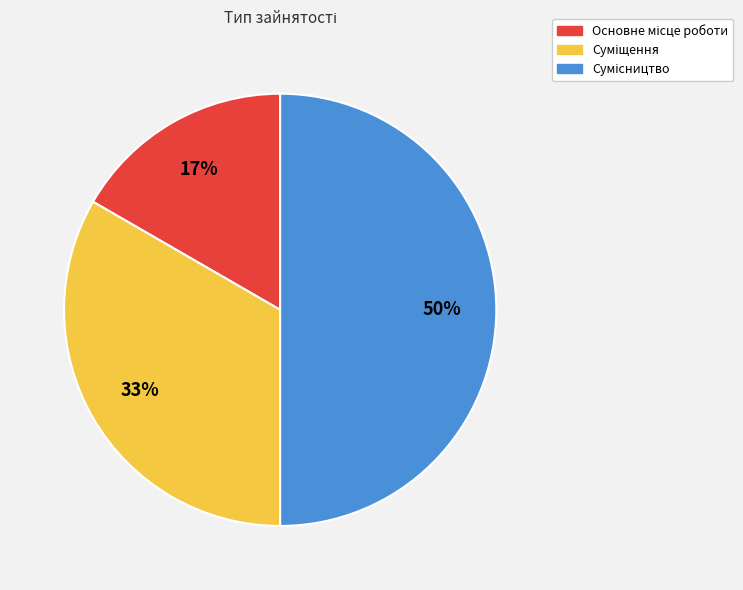

To the nearest percent, what is the difference between the largest and smallest slice percentages?

33%